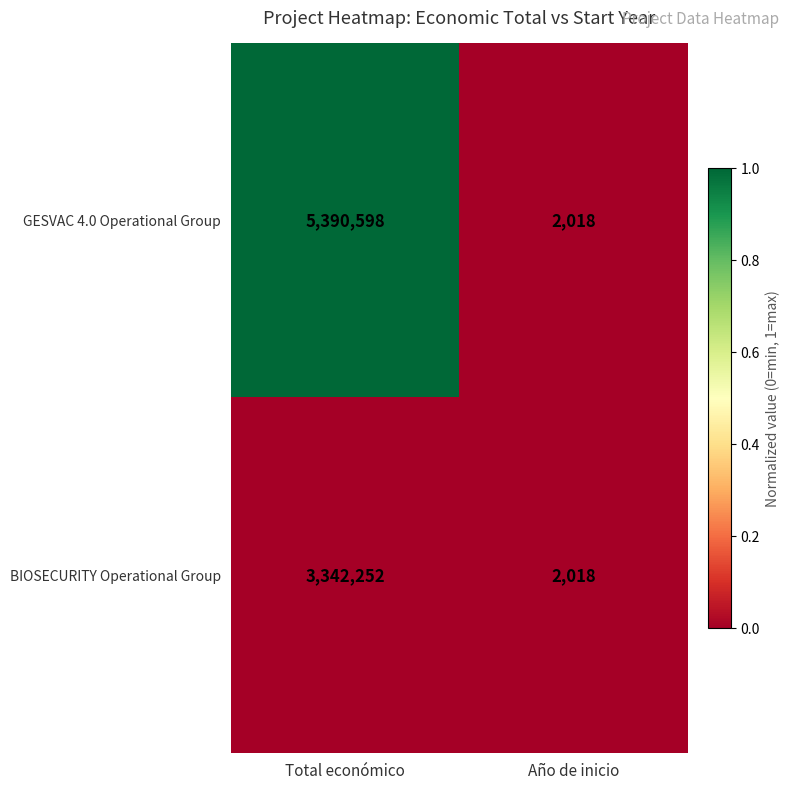

How many values in the GESVAC 4.0 Operational Group series are below 5390598?

1